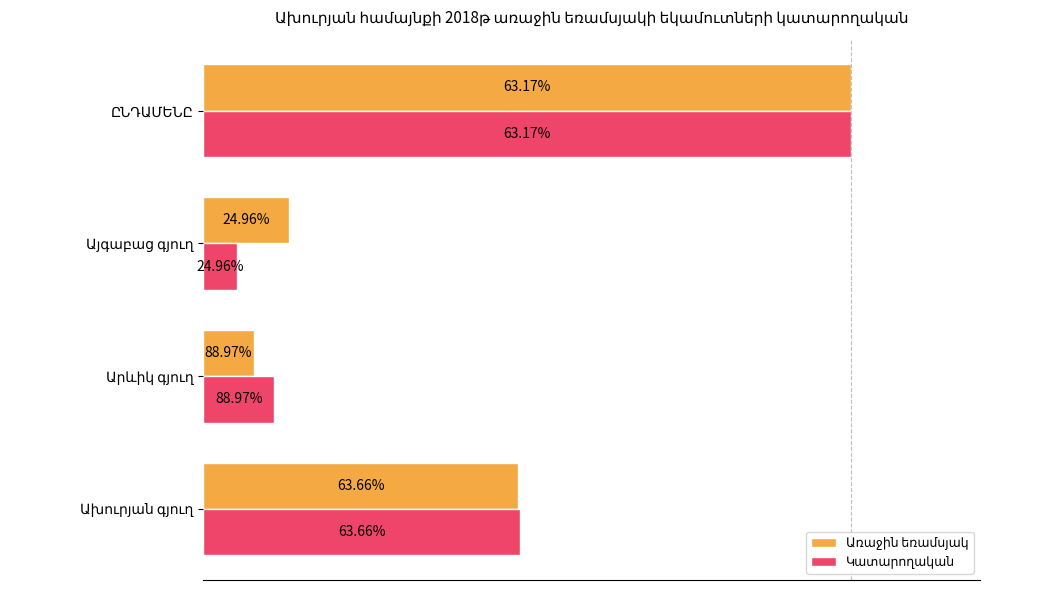

Are the bars horizontal?

Yes